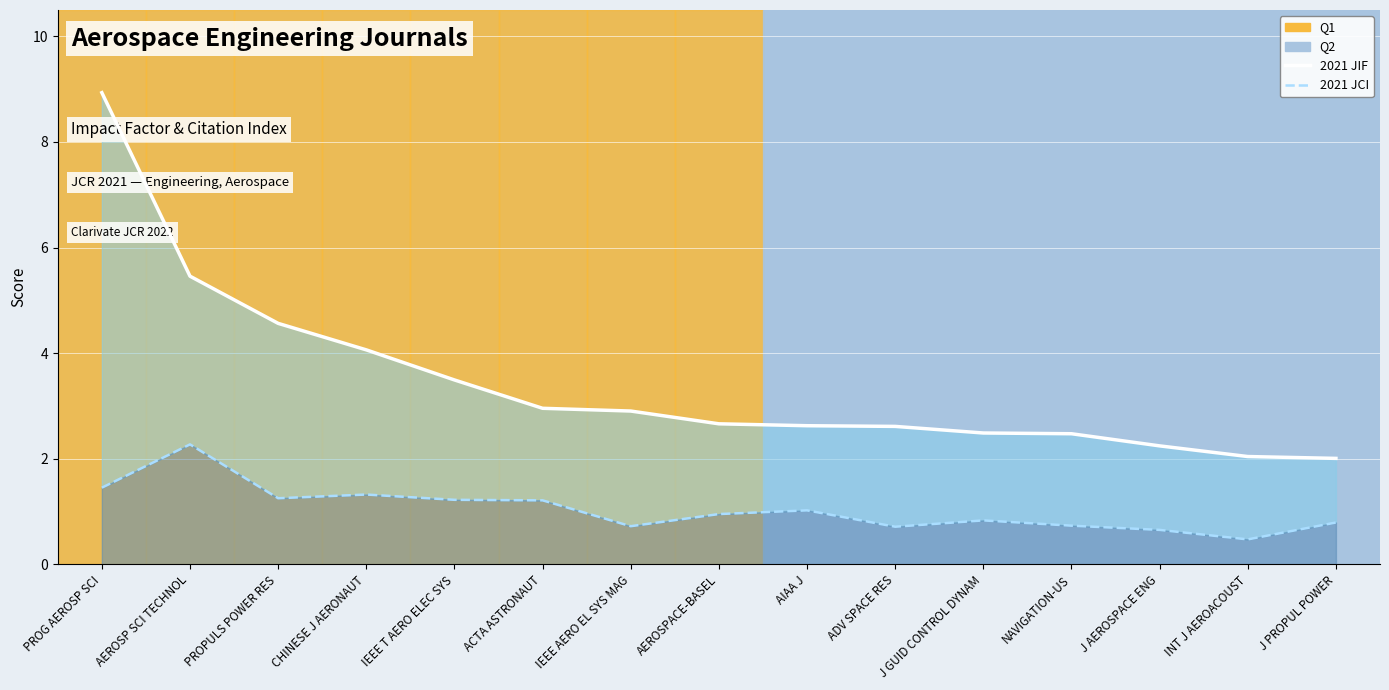

What is the total value across all series at IEEE AERO EL SYS MAG?

3.6